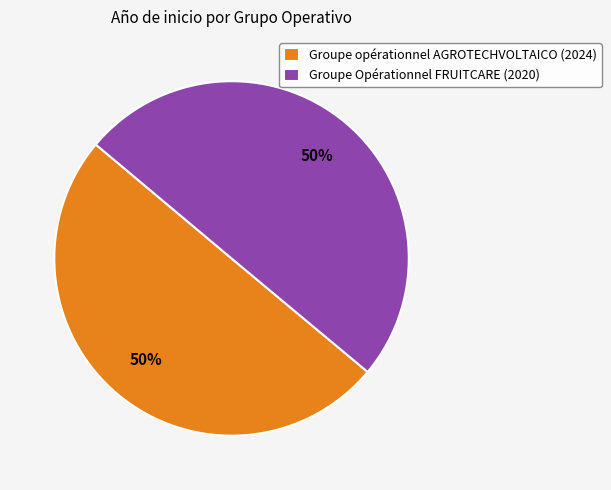

The Groupe opérationnel AGROTECHVOLTAICO slice represents 50% of the pie. True or false?

True